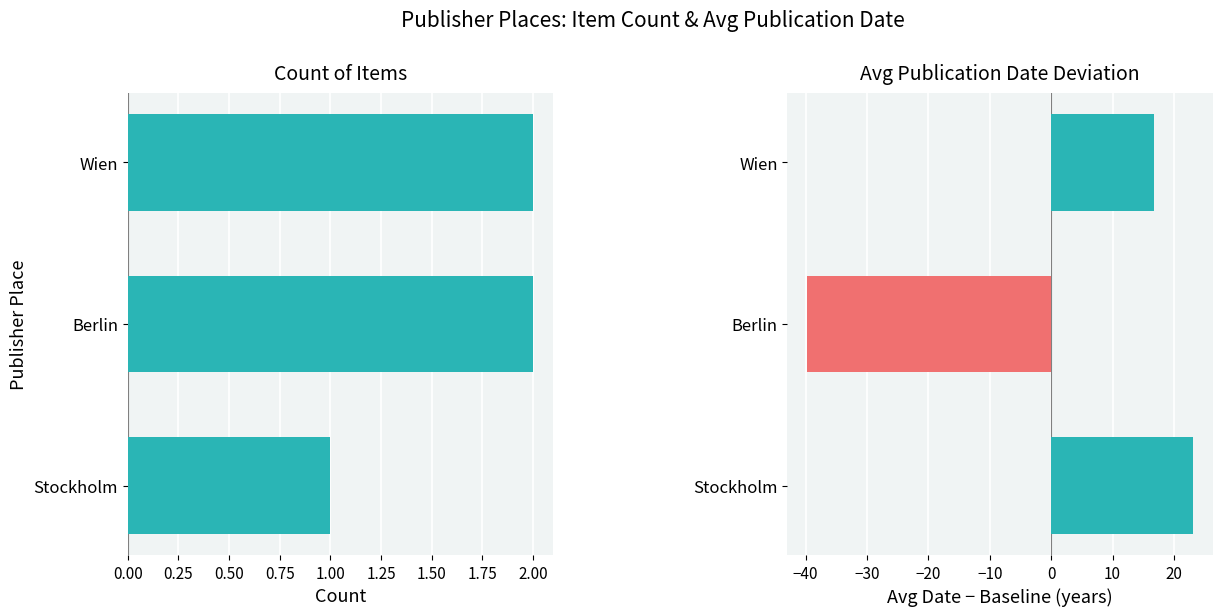

How many data points in Avg Date Deviation are less than 16?

1